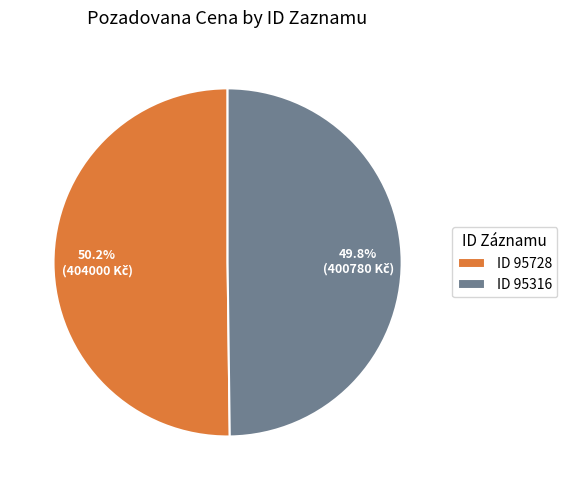

Is there any slice that represents more than half of the pie?

Yes